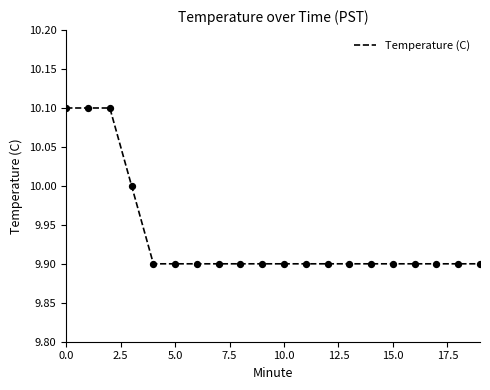

What is the minimum value shown in the chart?

9.9